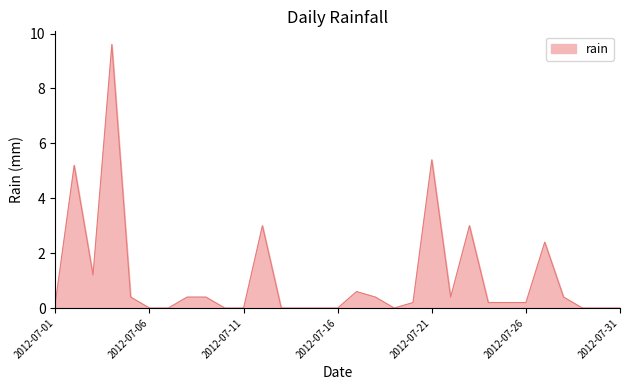

What is the greatest value displayed?

9.6